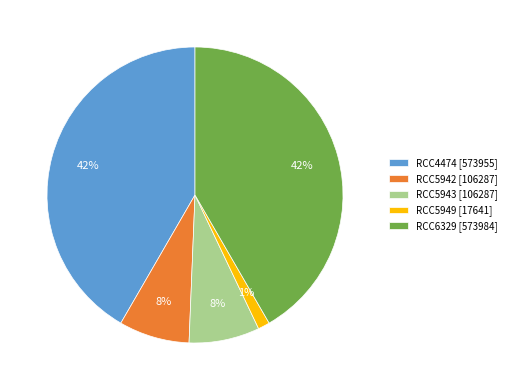

How many segments does this pie chart have?

5